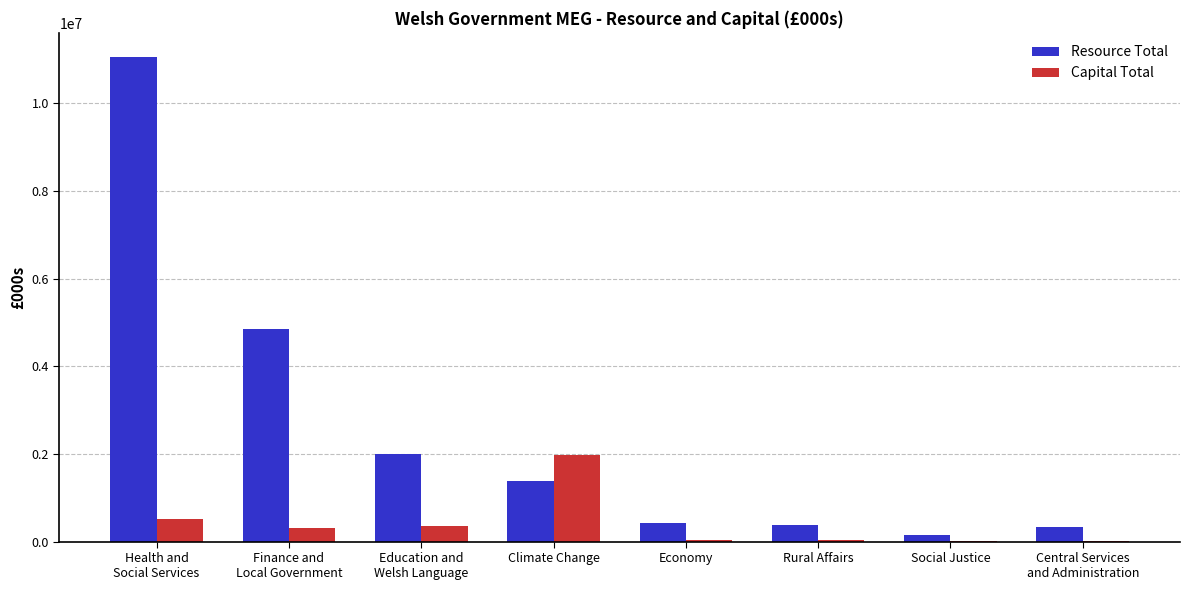

True or false: Resource Total has a value of 2488165 at Finance and
Local Government.

False